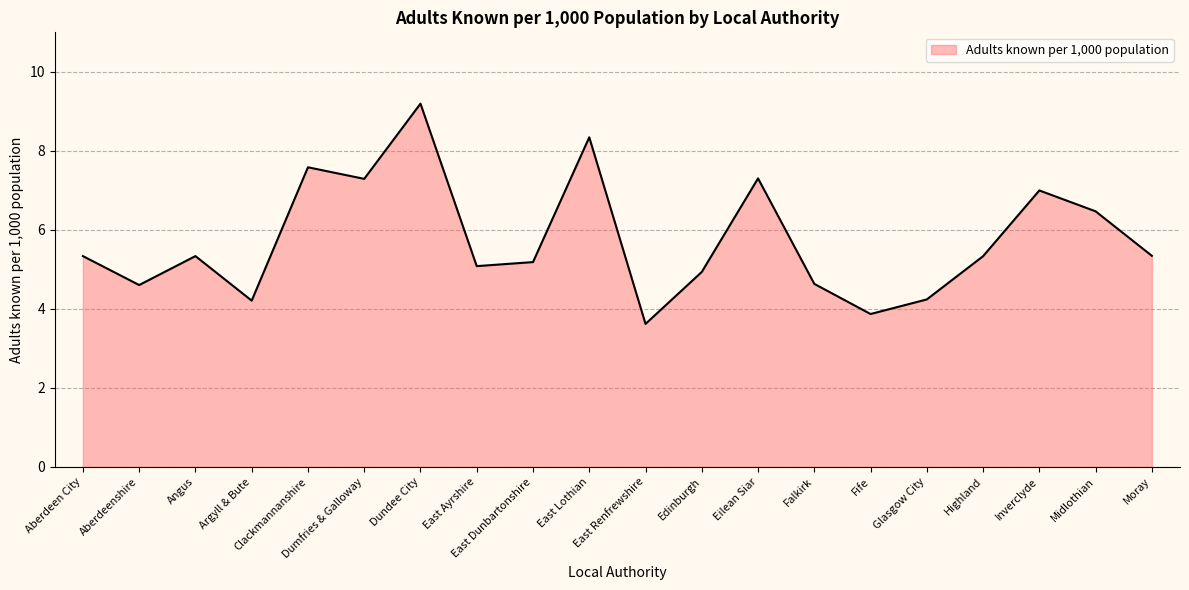

The value at Fife is 3.9. True or false?

True